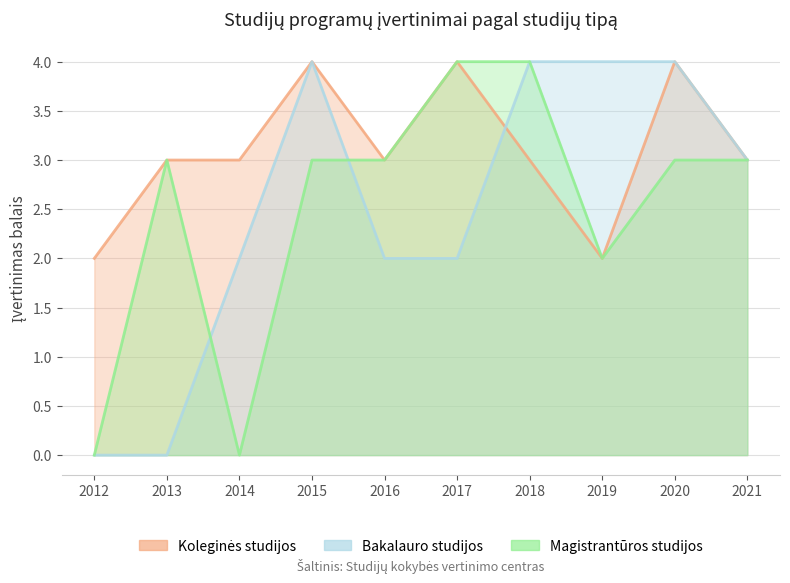

How many data points does each series have?

10